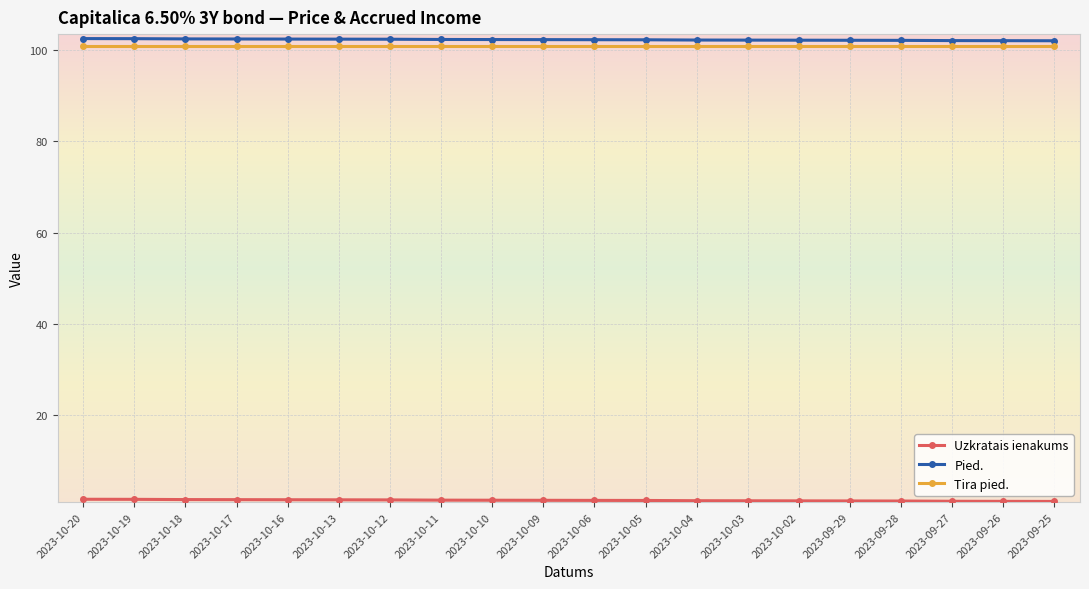

What is the label of the 7th point from the right?

2023-10-03